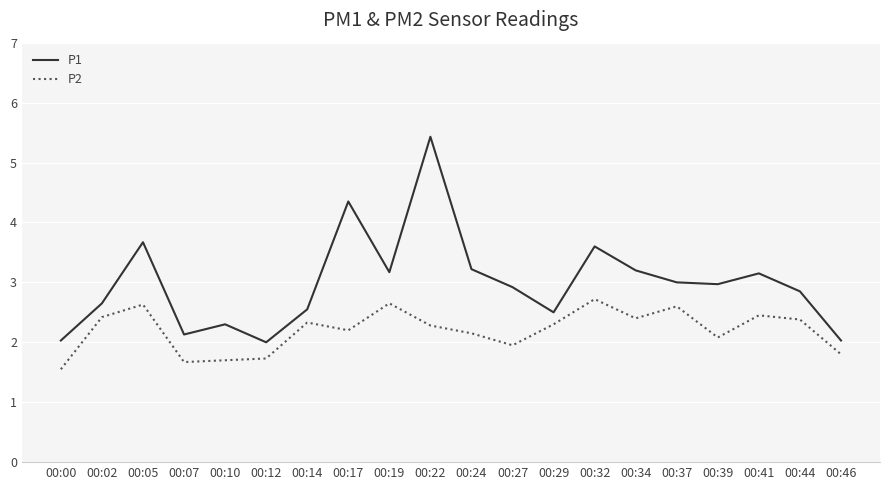

What is the difference between the second highest and second lowest values in the P1 series?

2.3